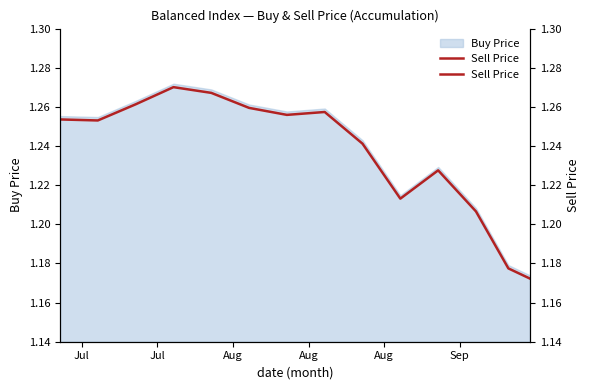

How many points are higher than both their immediate neighbors (excluding endpoints)?

3